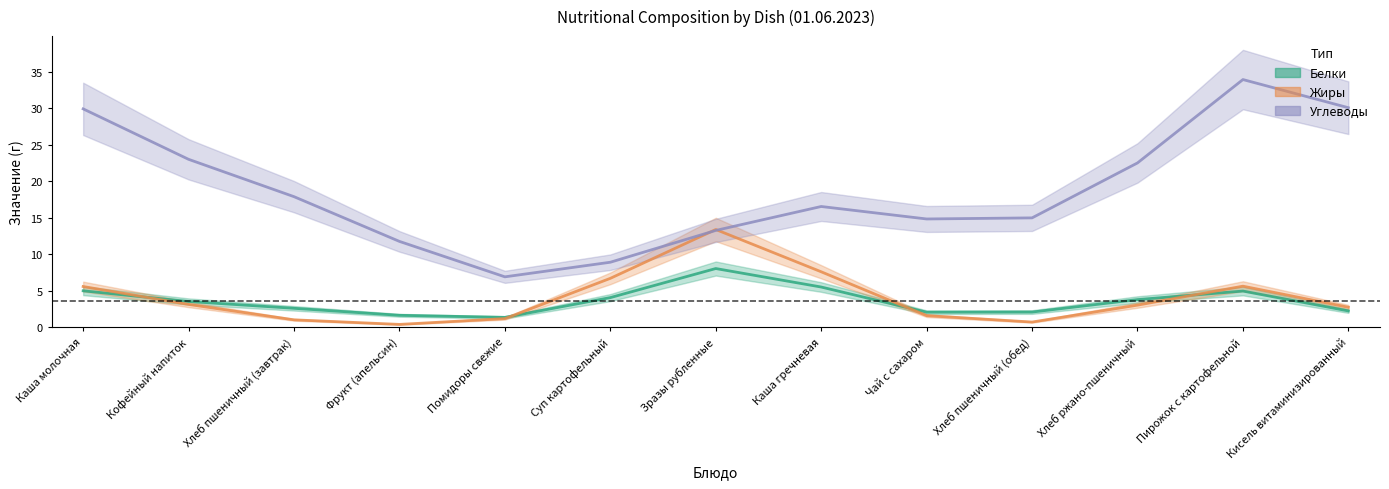

Which category has the highest value across all series?

Пирожок с картофельной